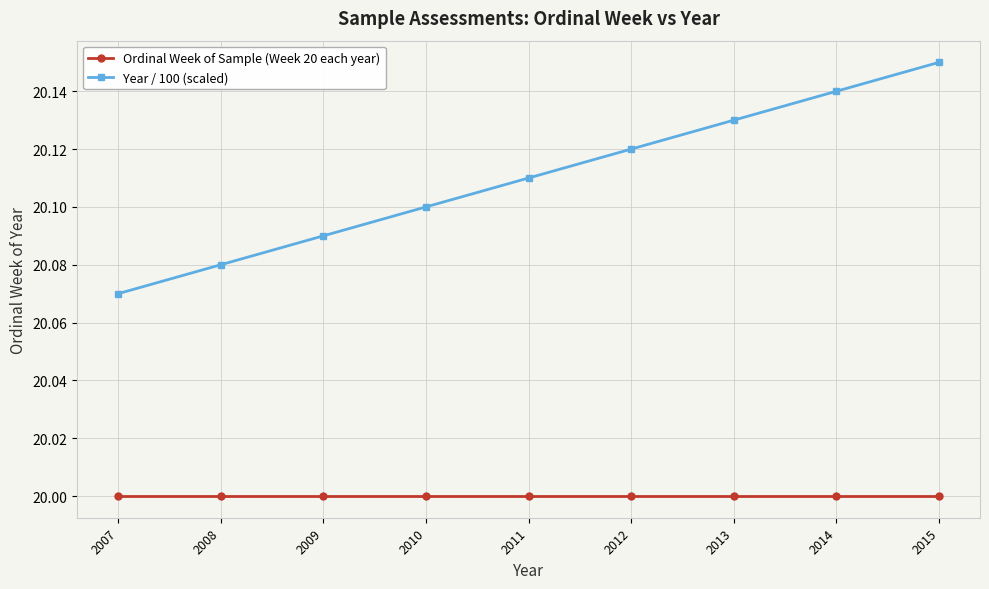

What is the difference between the second highest and second lowest values in the Year / 100 (scaled) series?

0.1